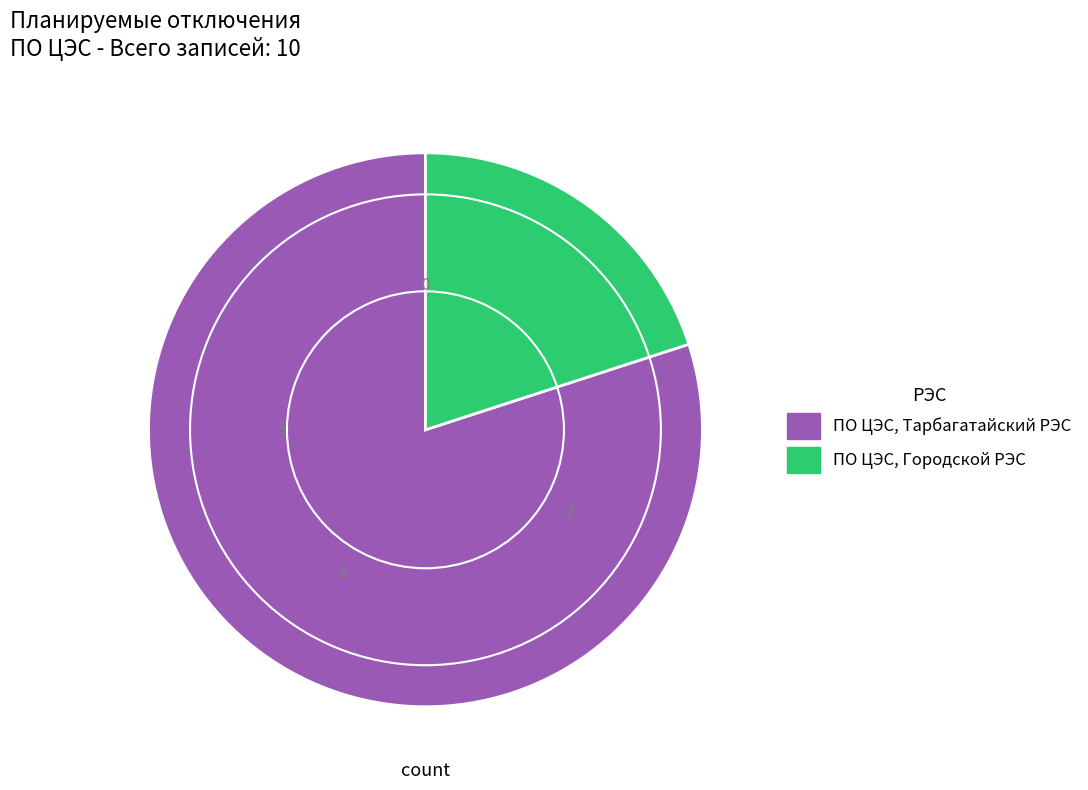

Do ПО ЦЭС, Городской РЭС and ПО ЦЭС, Тарбагатайский РЭС together represent more than half of the pie?

Yes